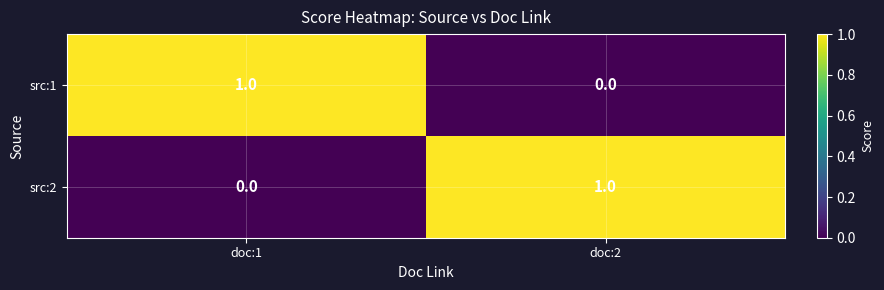

Where is src:1 nearest to the value 0?

doc:2